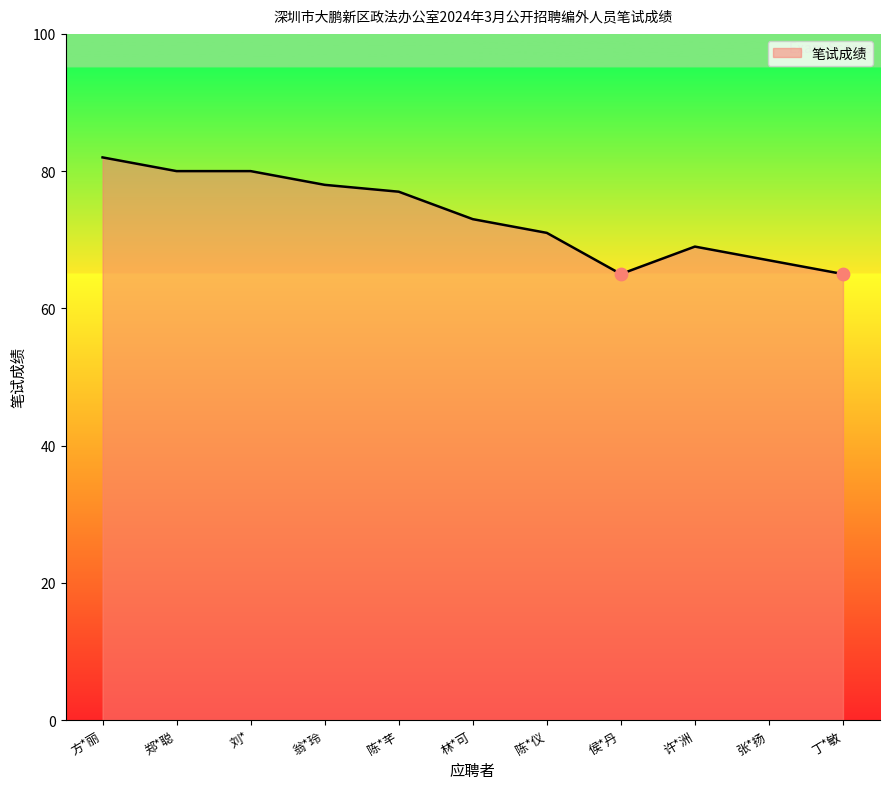

What is the change in value from 刘* to 丁*敏?

-15